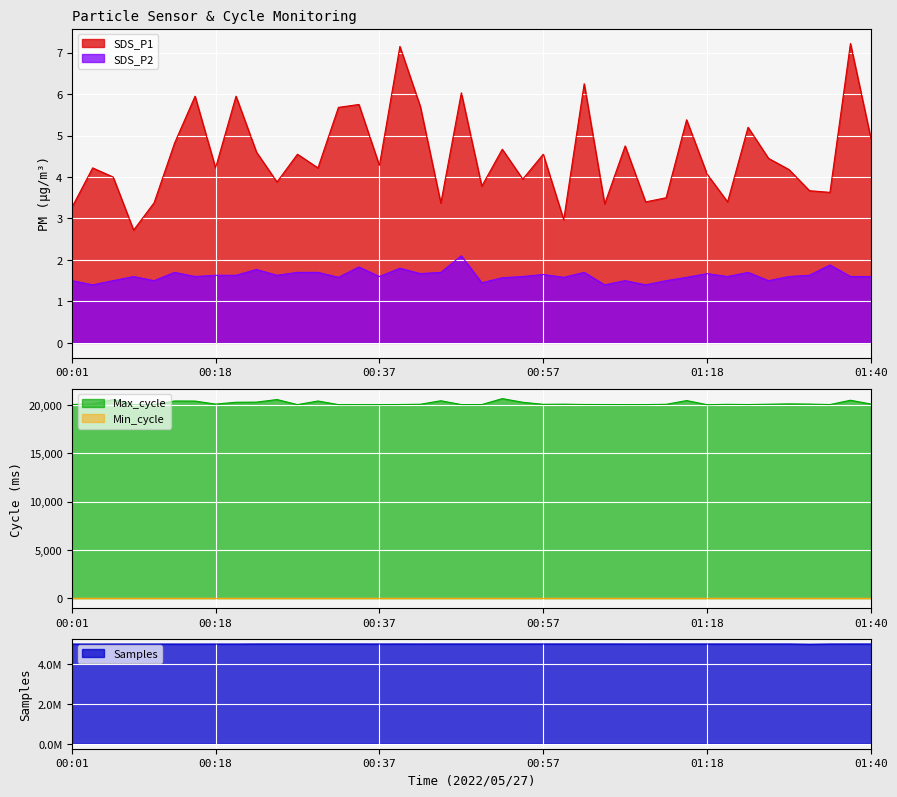

What is the label of the 4th point from the right?

01:31